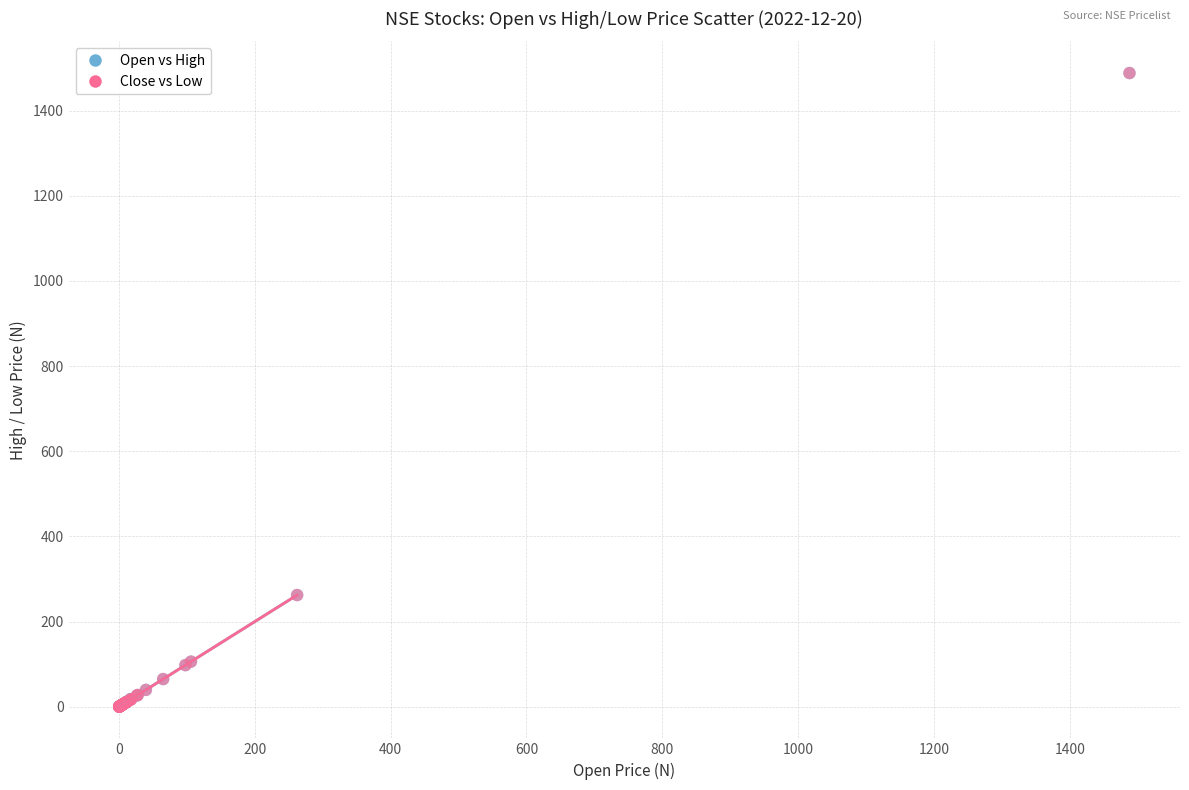

What are all the series names shown in the legend?

Open vs High, Close vs Low